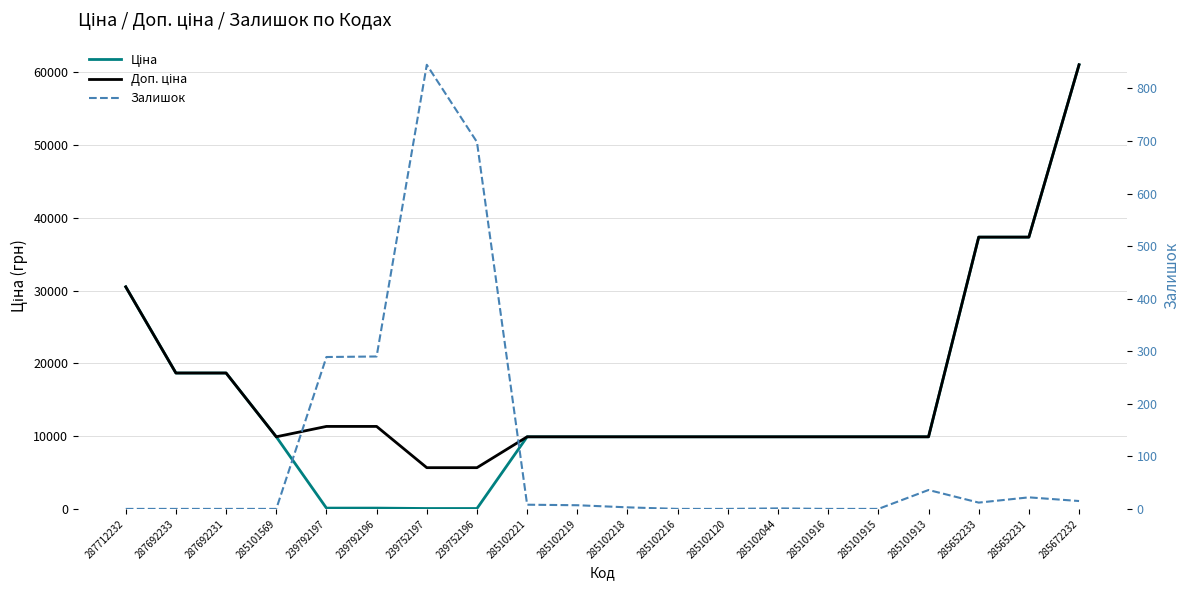

Does the chart have visible grid lines?

Yes